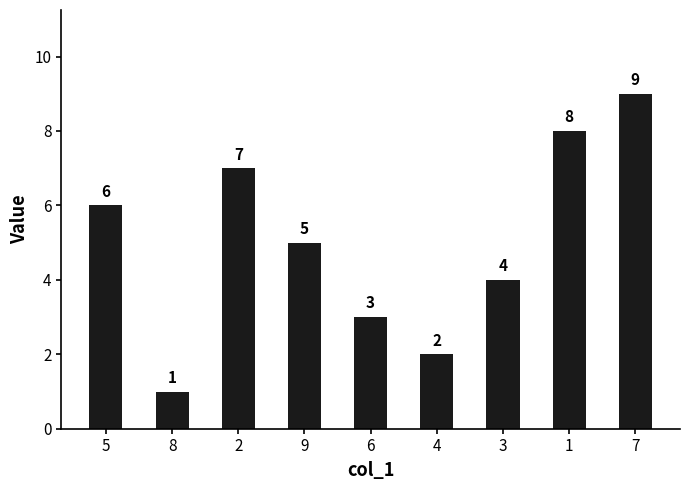

At which label does the data first exceed 5?

5